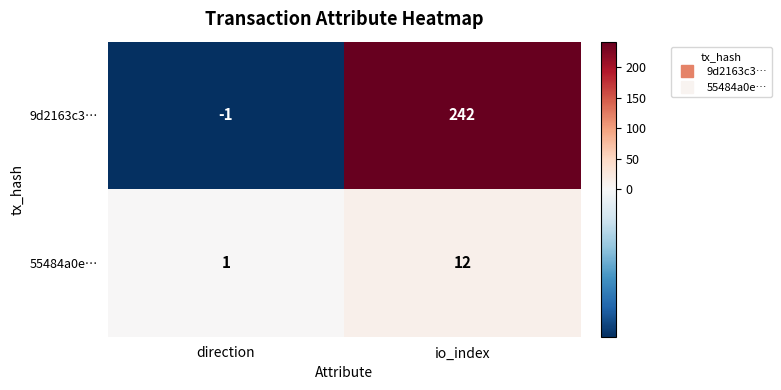

At which label does 9d2163c3… reach its peak?

io_index